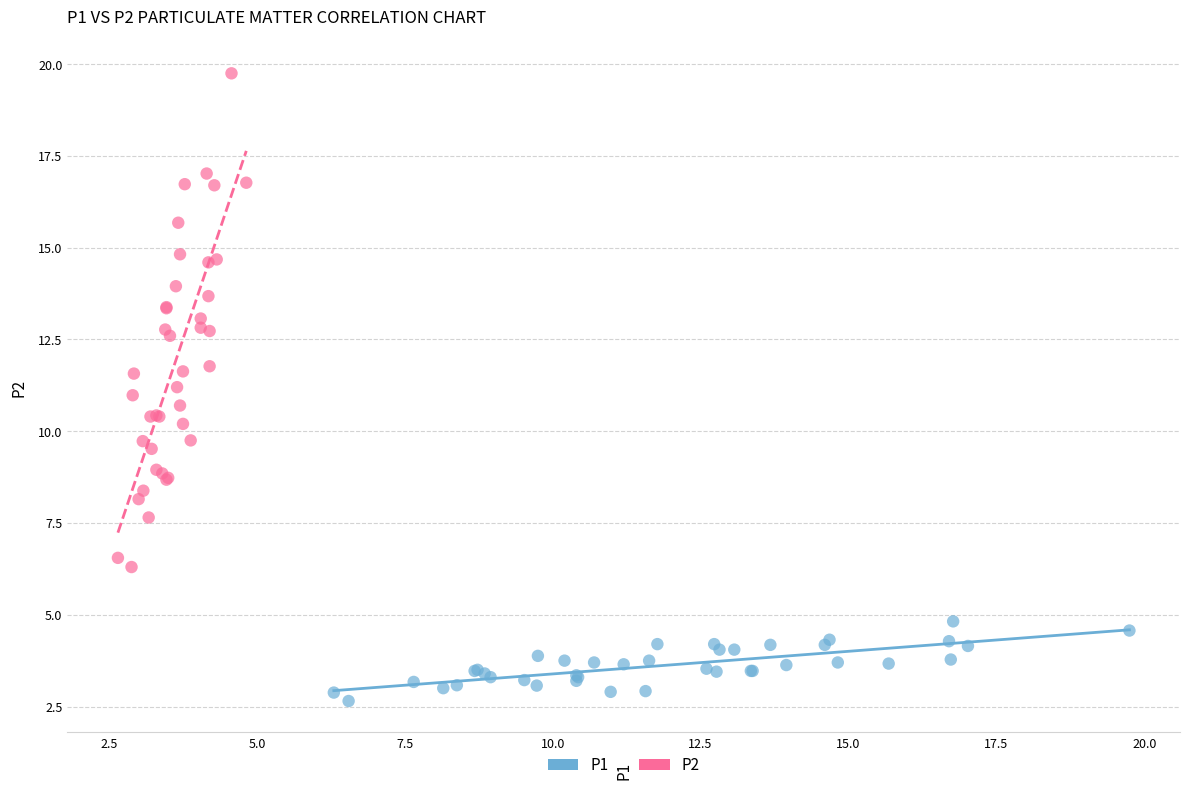

What are all the series names shown in the legend?

P1, P2